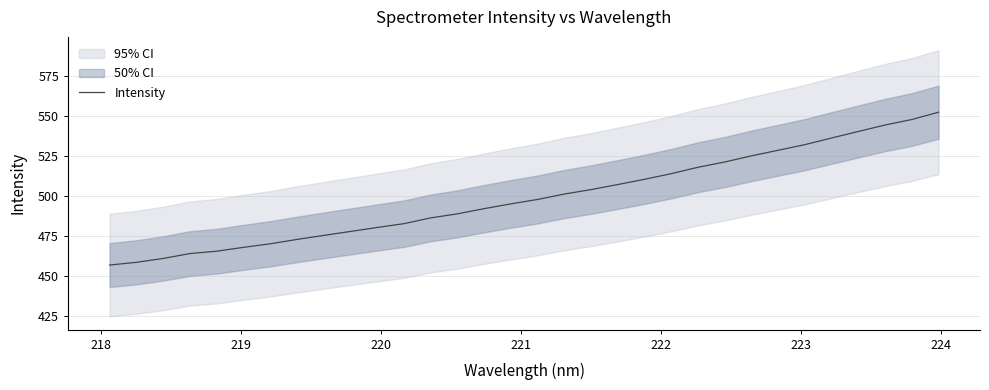

What is the difference between the maximum and minimum values?

95.3